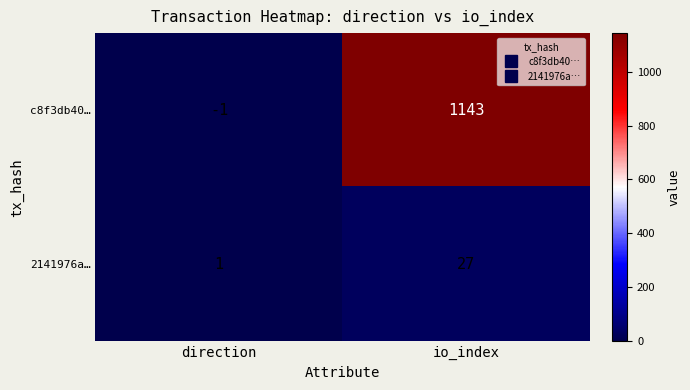

At which category does the chart reach its peak across all series?

io_index